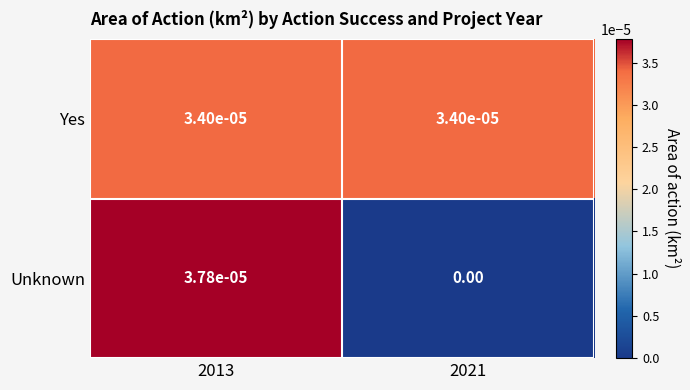

How many positive values does the Unknown series have?

1